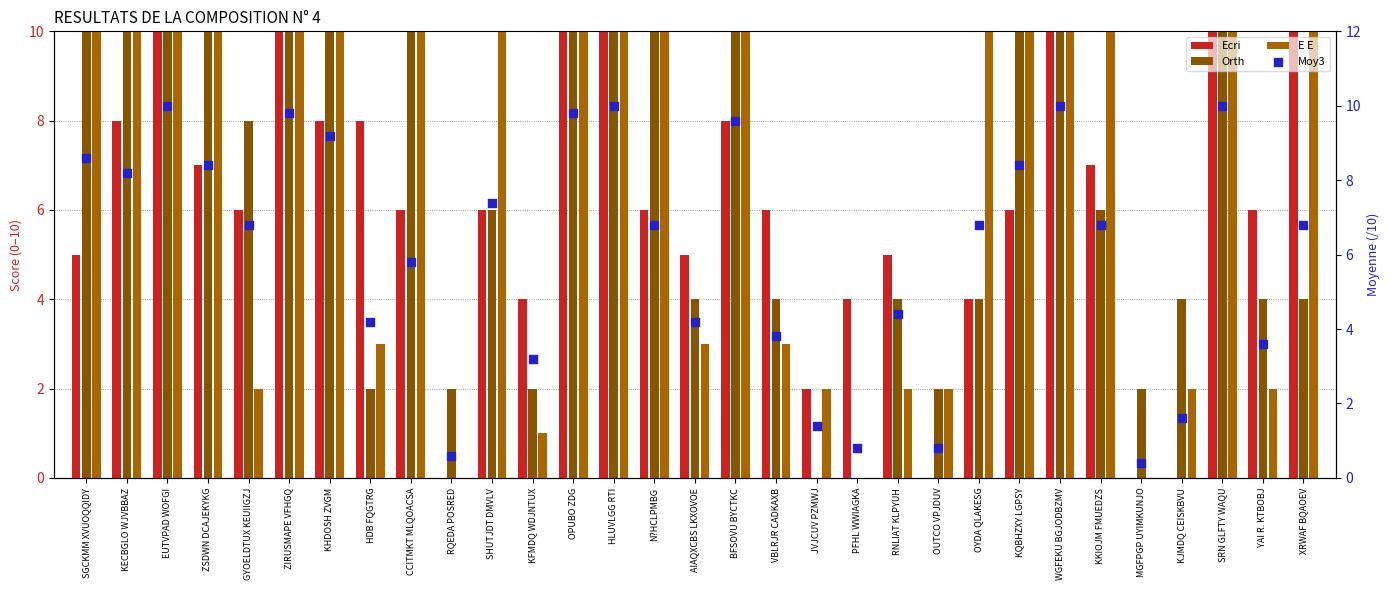

Which series reaches the minimum Y coordinate?

Ecri